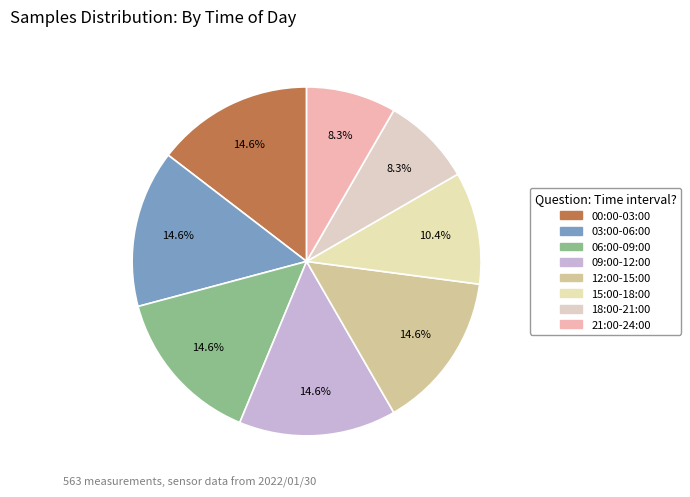

How many segments does this pie chart have?

8